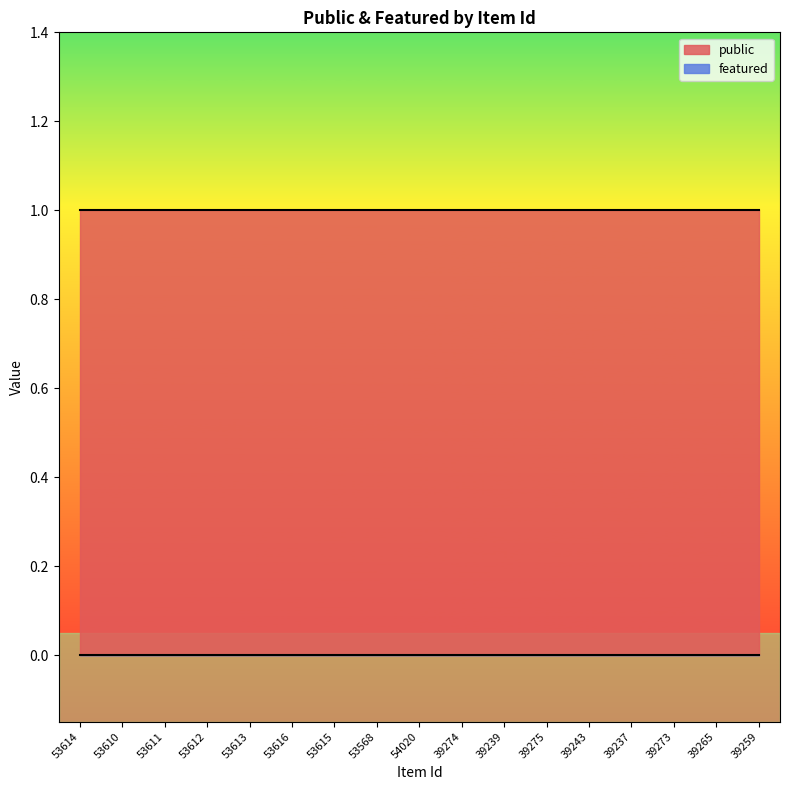

What is the average value of the public series?

1